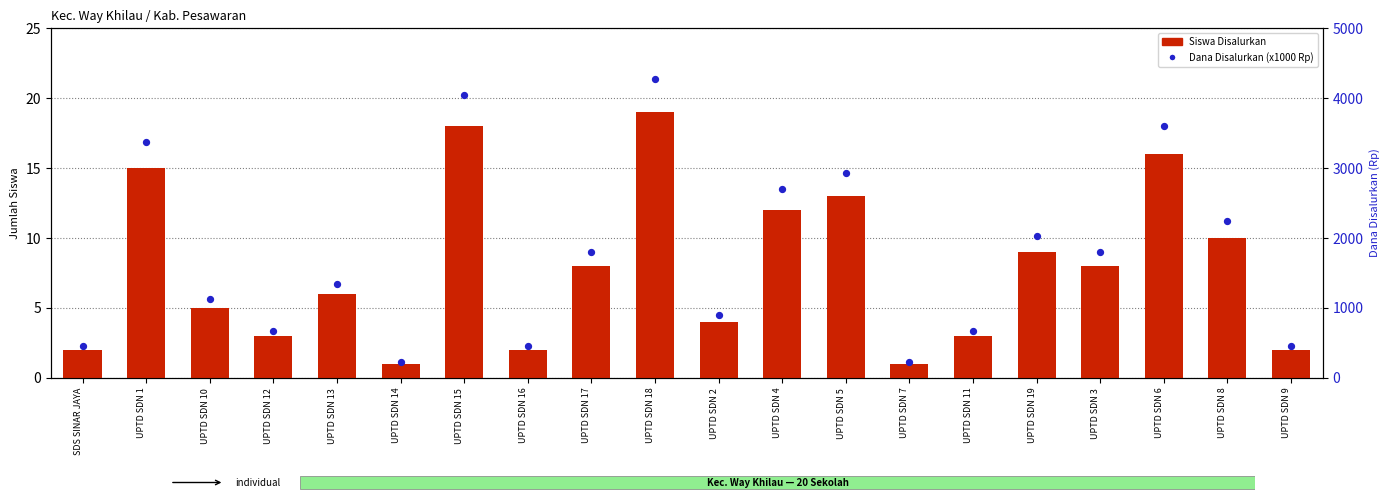

Which series reaches the minimum Y coordinate?

Siswa Disalurkan